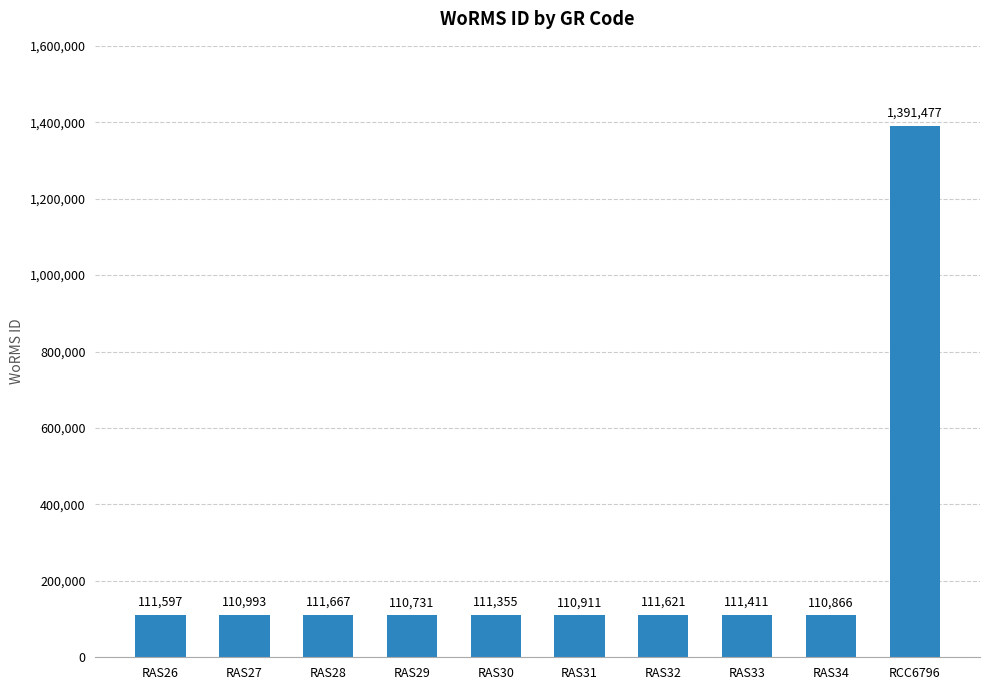

List the labels in order of value, smallest first.

RAS29, RAS34, RAS31, RAS27, RAS30, RAS33, RAS26, RAS32, RAS28, RCC6796